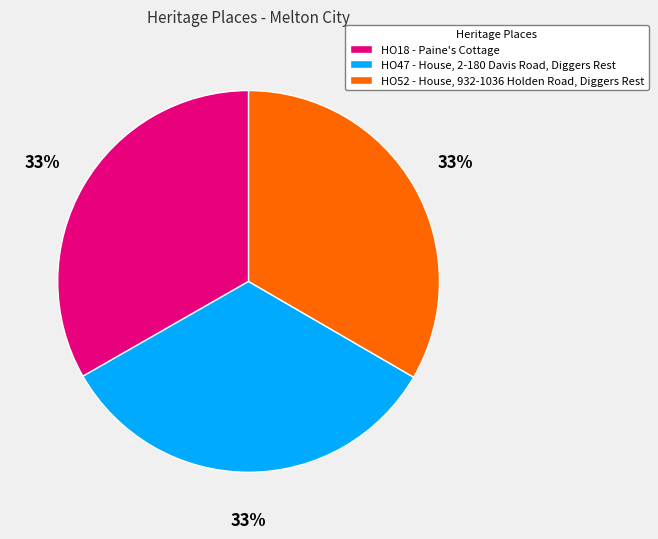

To the nearest percent, what percentage of the pie is HO52 - House, 932-1036 Holden Road, Diggers Rest?

33%